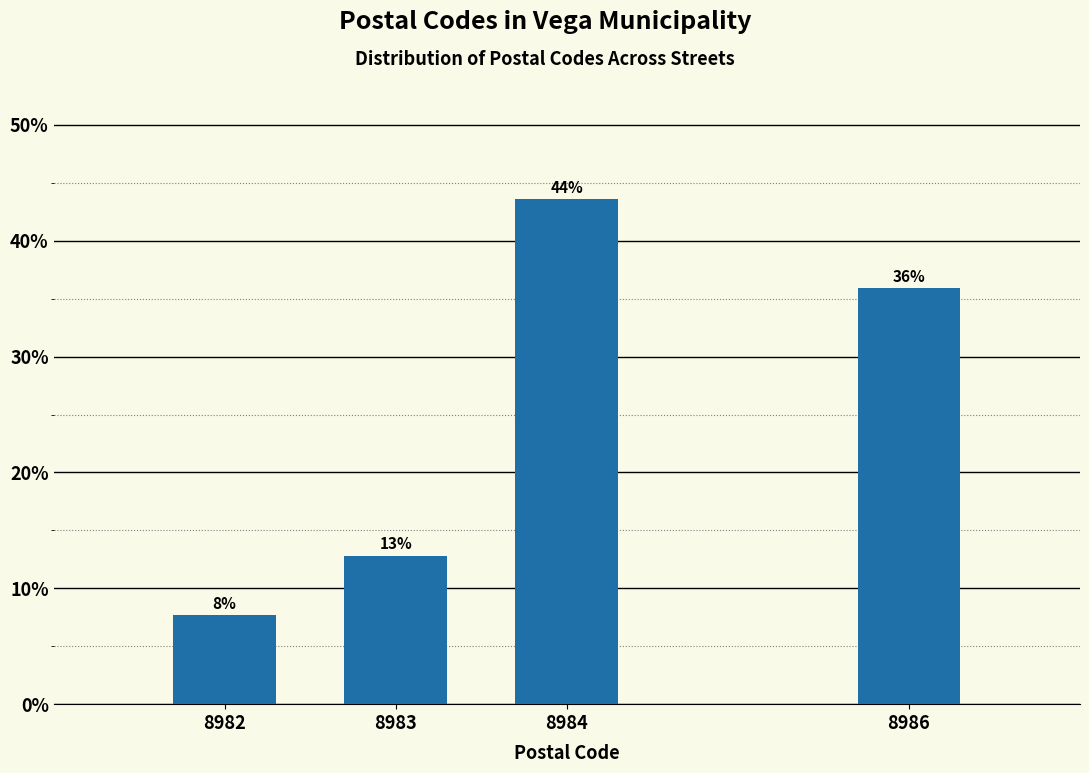

Does the chart contain any negative values?

No